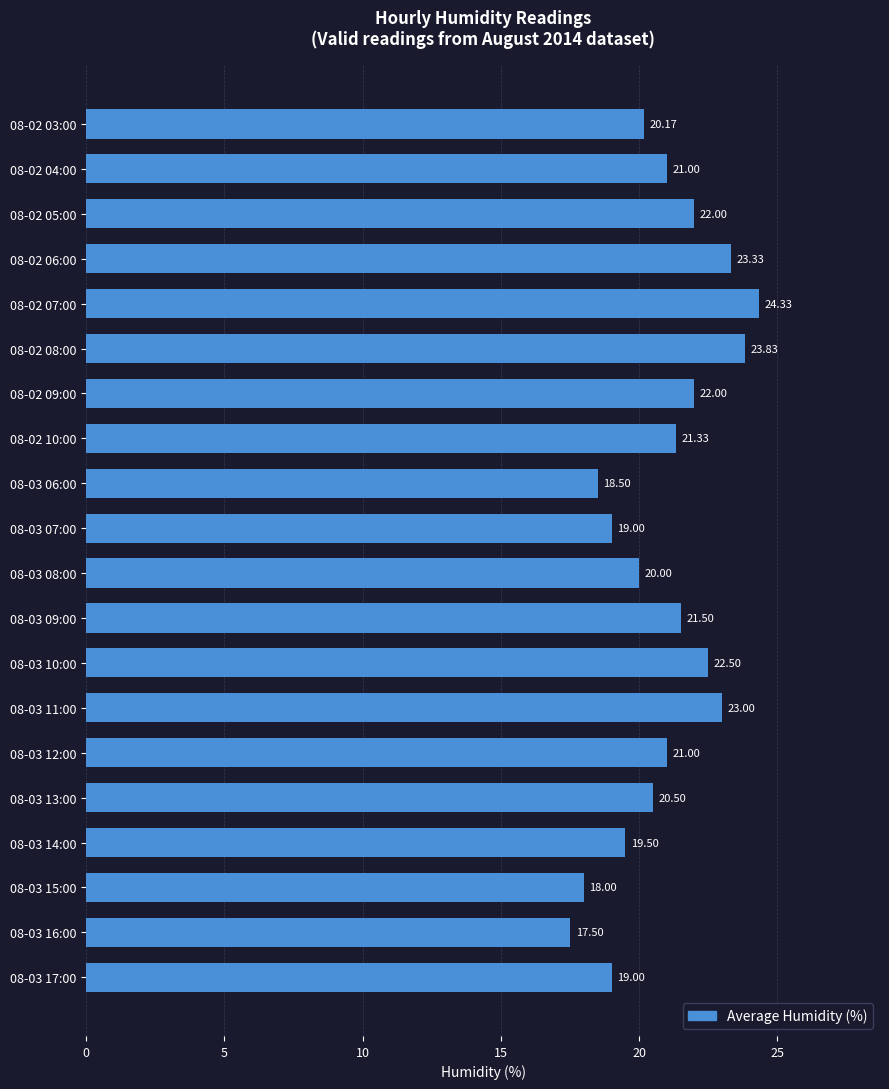

Approximately how many times larger is the value at 08-03 06:00 compared to 08-02 05:00?

0.8